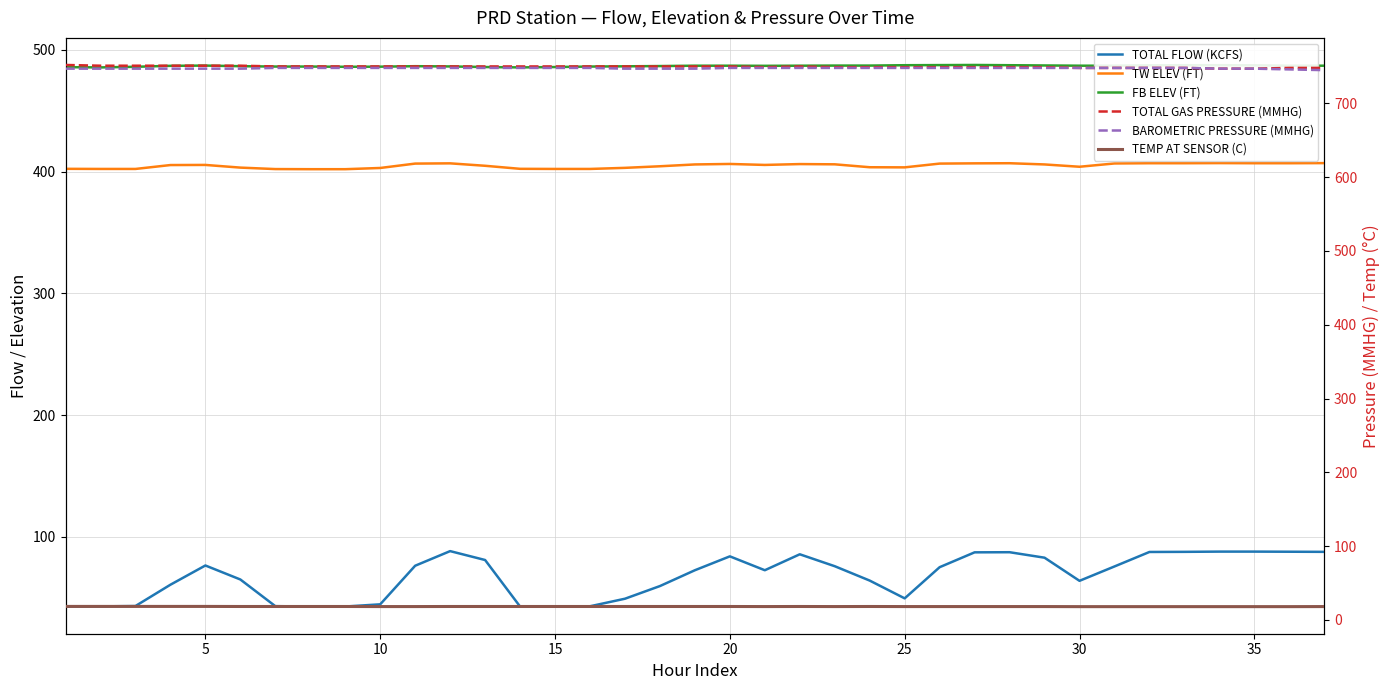

True or false: TEMP AT SENSOR (C) and TOTAL GAS PRESSURE (MMHG) intersect in this chart.

False